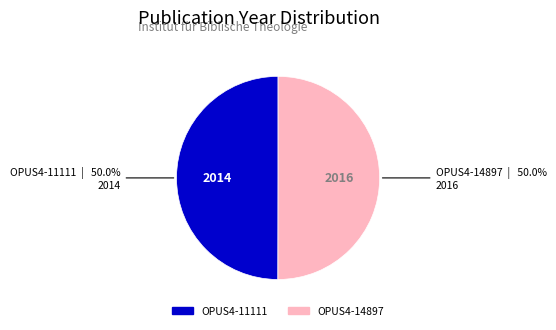

What portion of the pie excludes OPUS4-14897?

50.0%